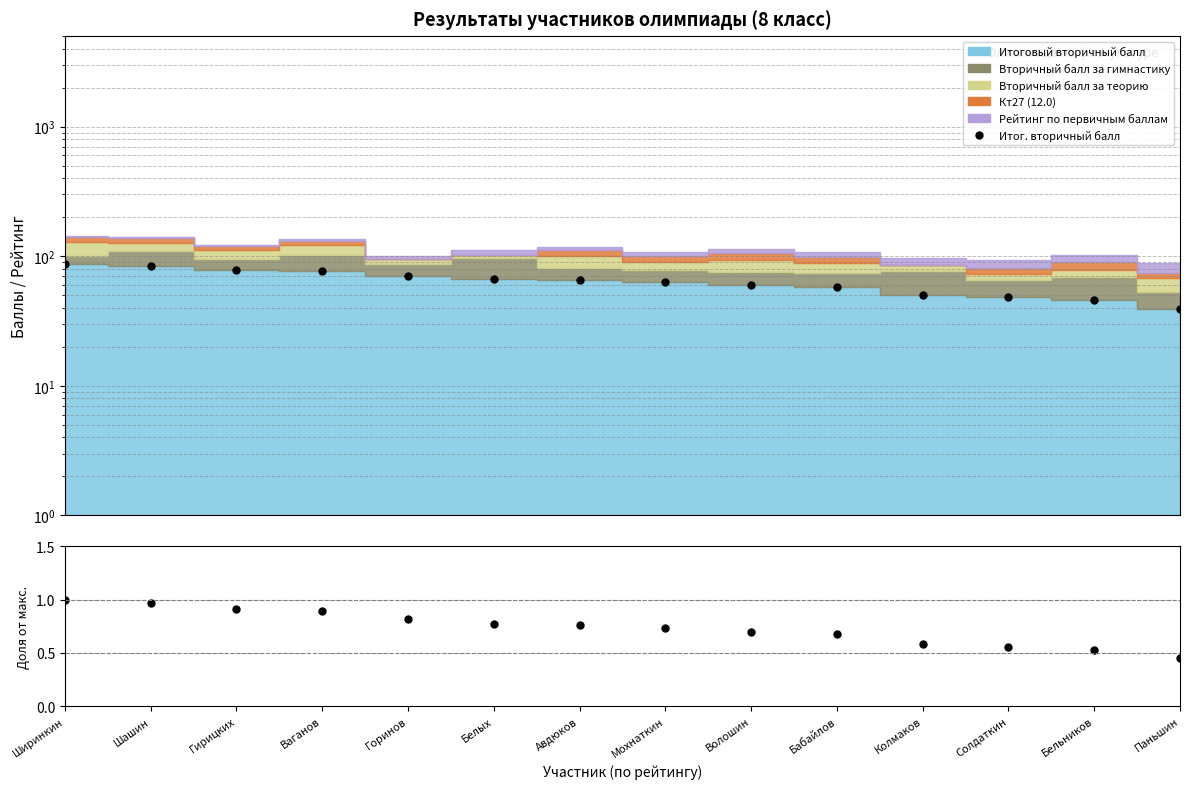

Rank the categories by Доля от максимума value from lowest to highest.

Паньшин, Бельников, Солдаткин, Колмаков, Бабайлов, Волошин, Мохнаткин, Авдюков, Белых, Горинов, Ваганов, Гирицких, Шашин, Ширинкин